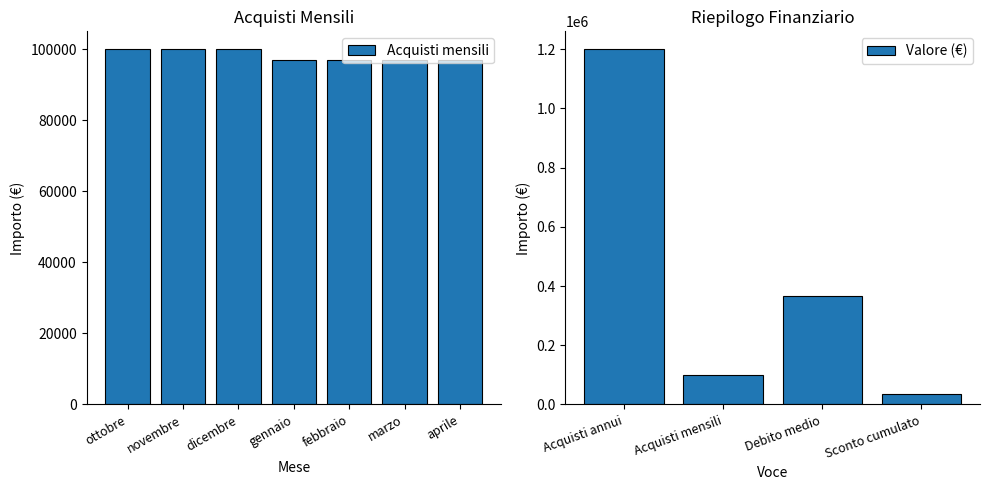

What is the highest value of the Valore (€) series?

1200000